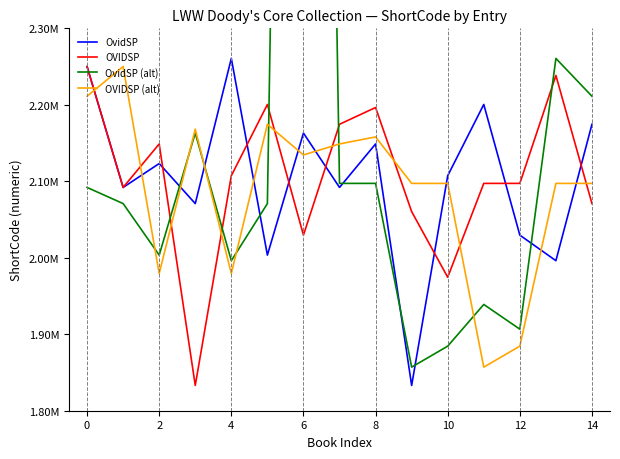

What is the average value of the OvidSP (alt) series?

2236868